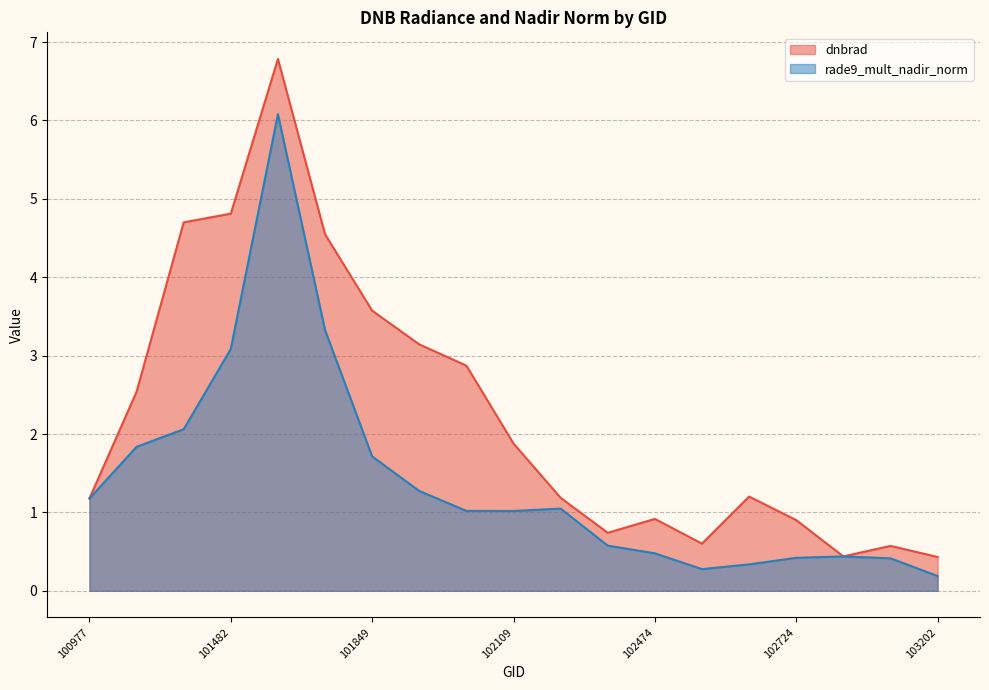

What is the maximum value for rade9_mult_nadir_norm?

6.1